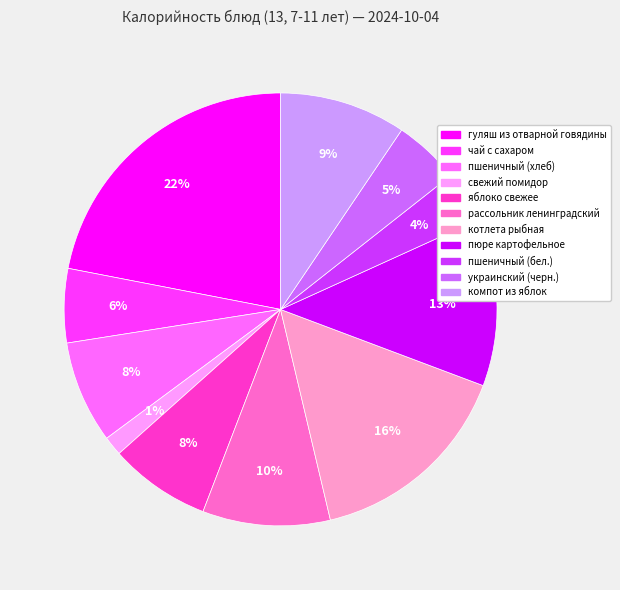

Is there a majority slice in this chart?

No